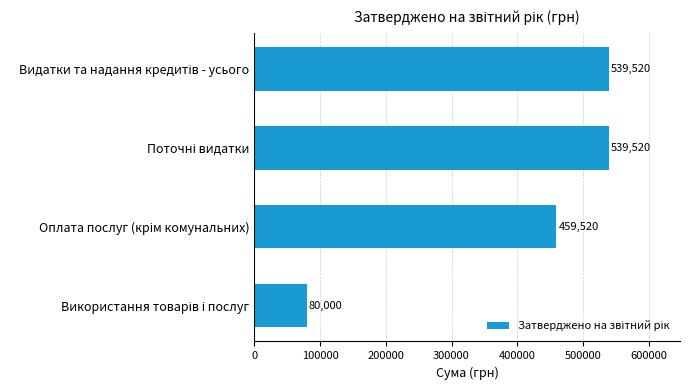

What is the smallest value displayed?

80000.0